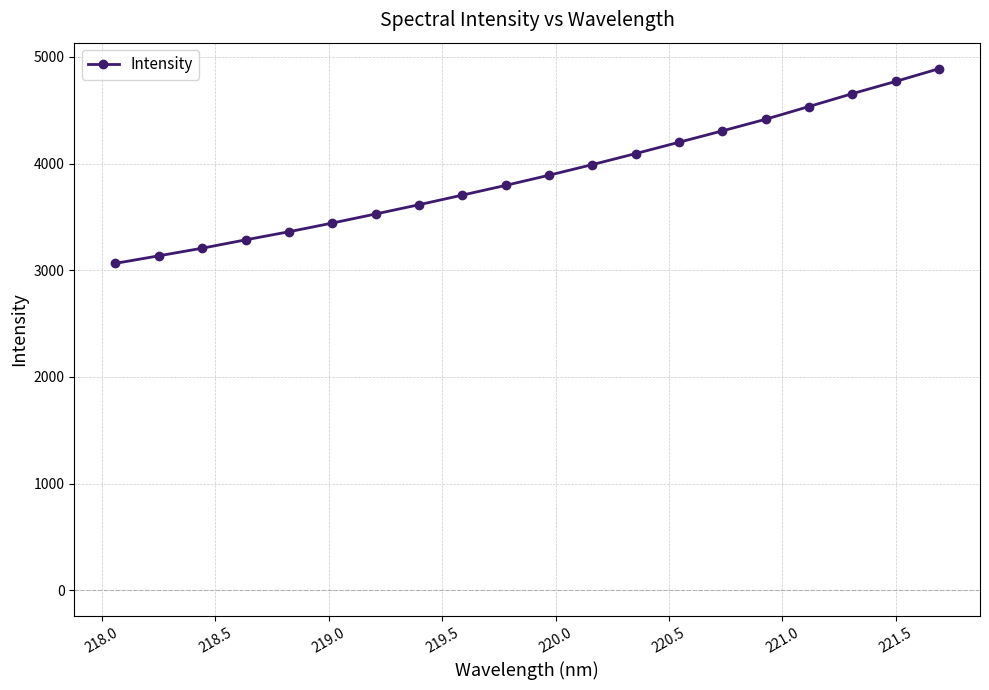

What is the maximum value shown in the chart?

4889.1